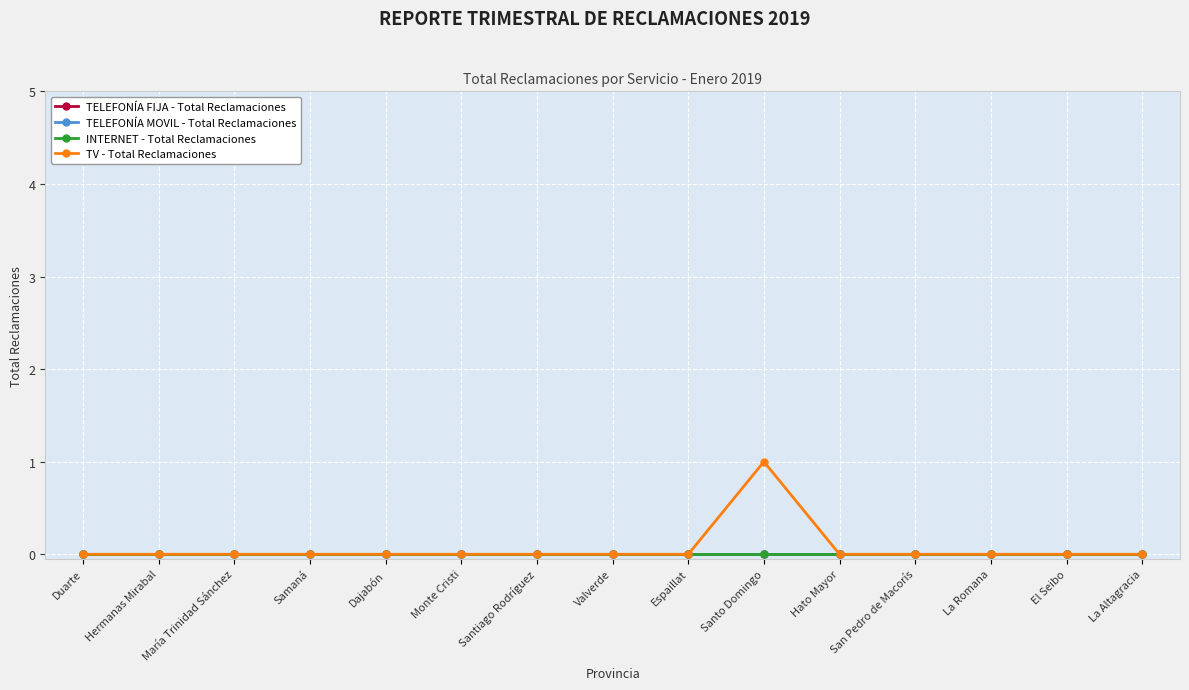

At which category is the sum across all series the highest?

Santo Domingo